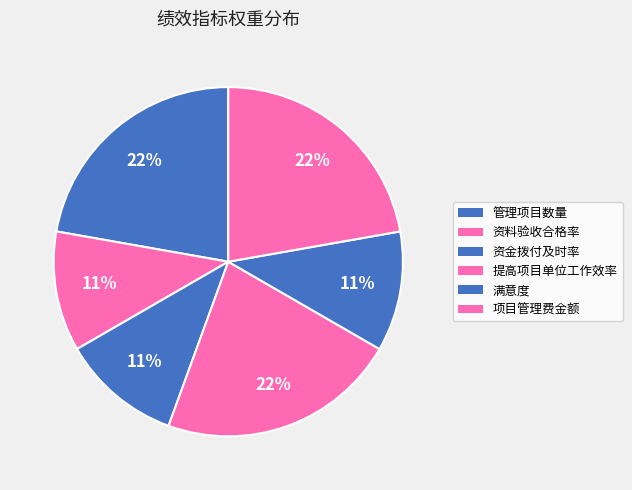

How many slices are in this pie chart?

6